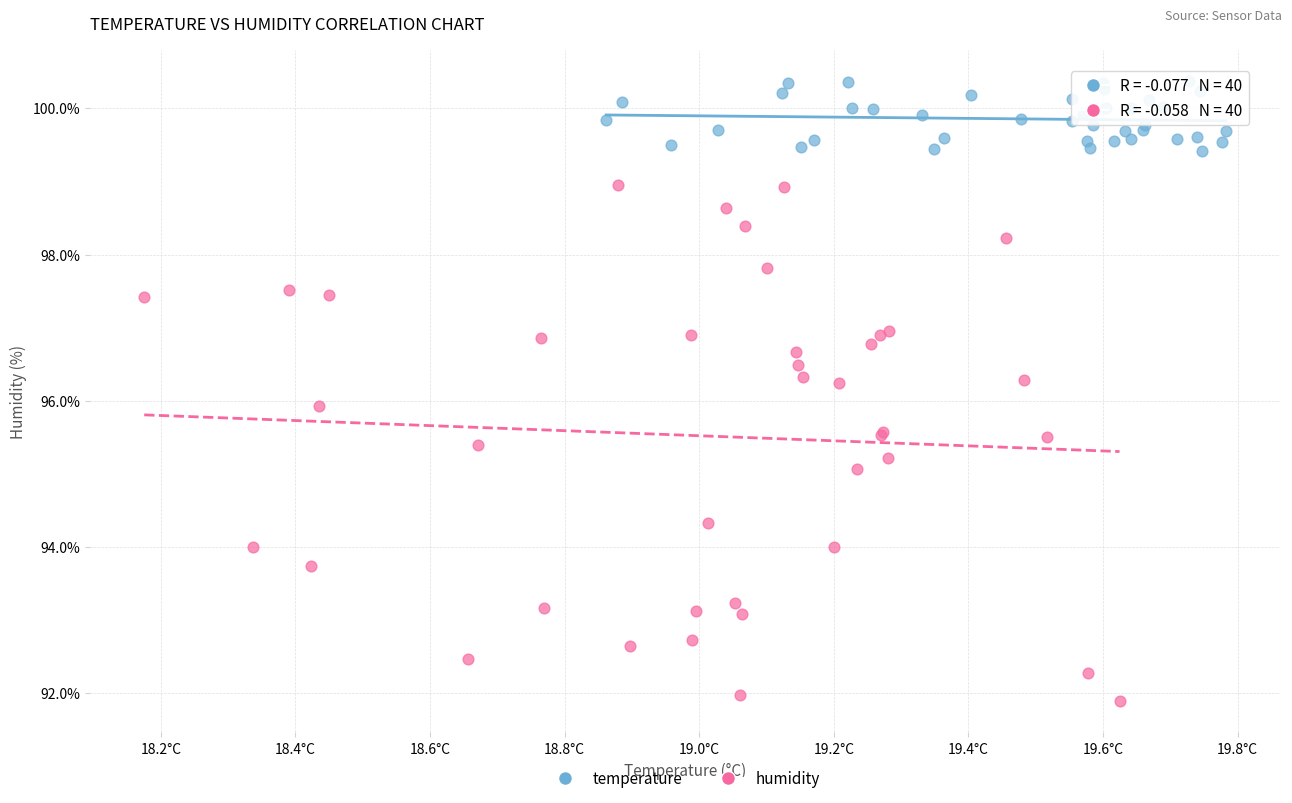

Which series reaches the minimum Y coordinate?

humidity